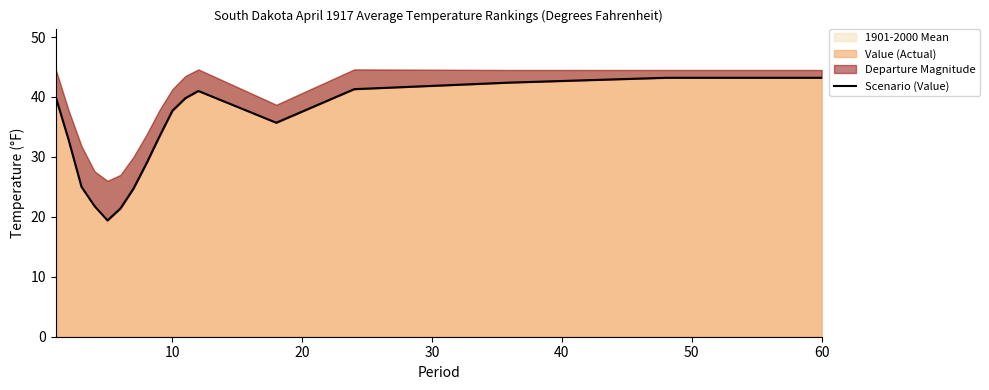

What is the highest value of the Value (Actual) series?

43.2